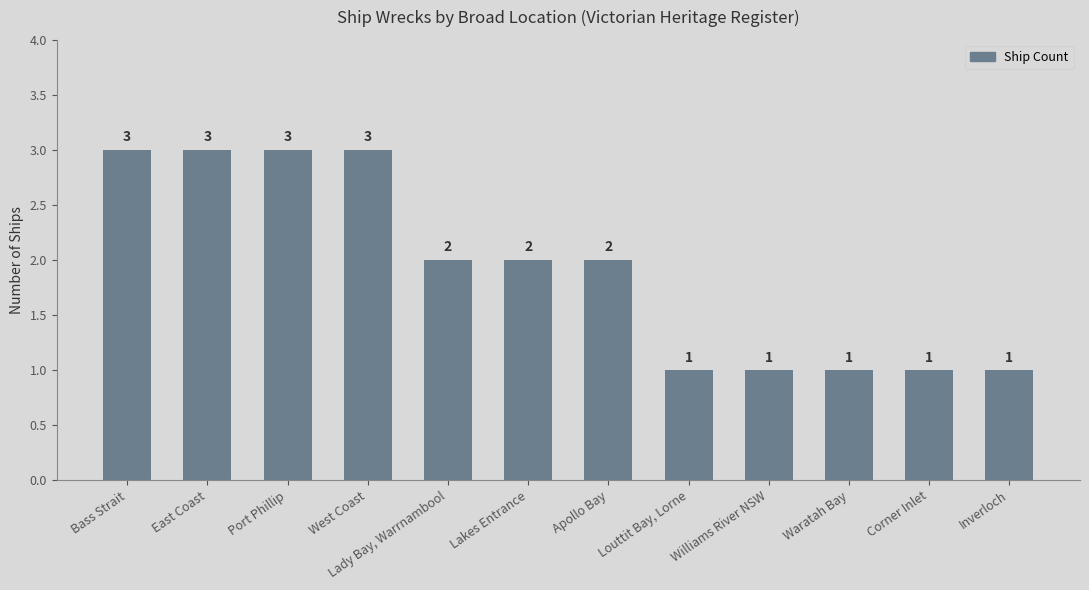

How many values are between 1 and 3?

12